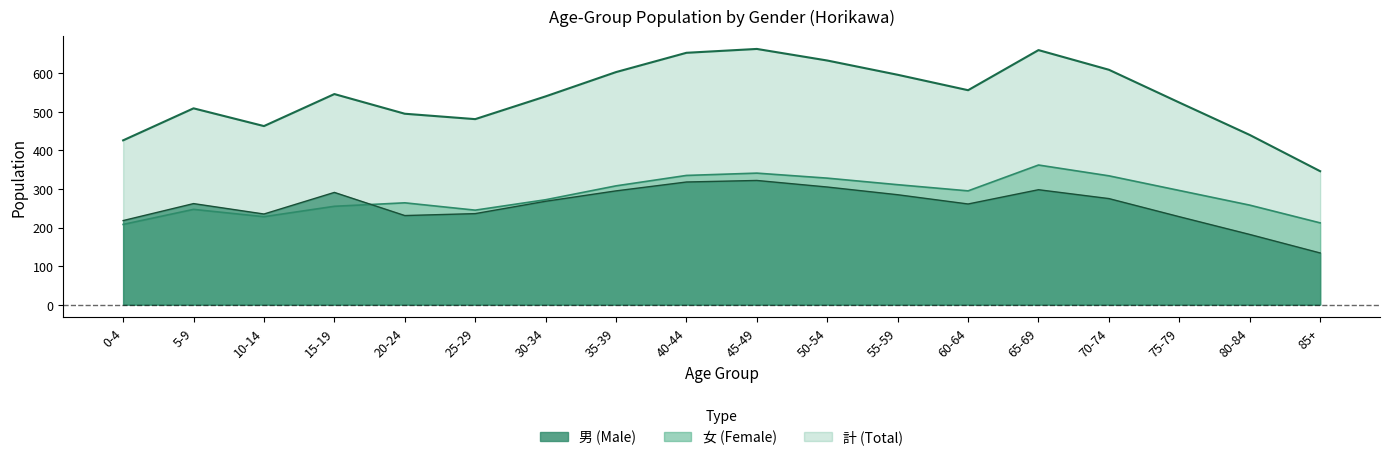

What is the label of the 10th point from the right?

40-44